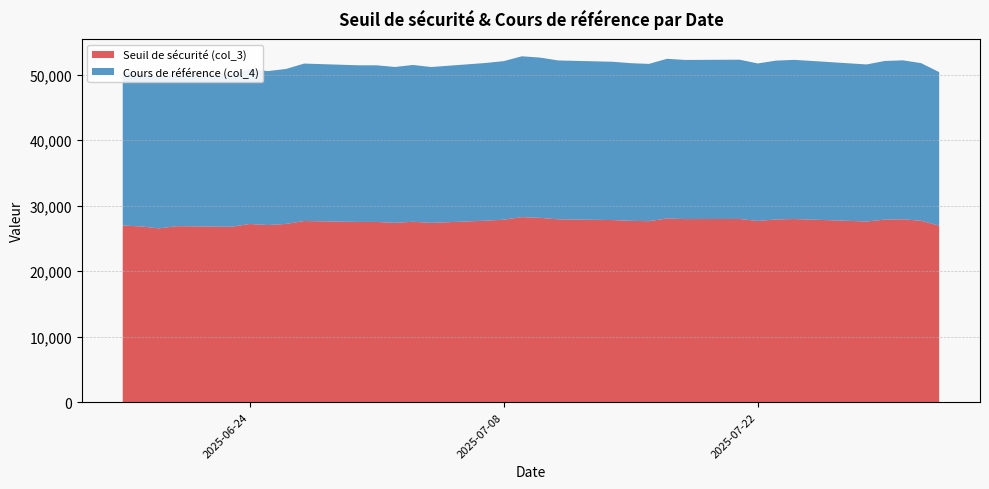

Reading left to right, list all the values displayed in this chart.

Seuil de sécurité (col_3): 2025-06-17=26949.8	2025-06-18=26815.5	2025-06-19=26516.0	2025-06-20=26853.1	2025-06-23=26759.4	2025-06-24=27187.8	2025-06-25=27023.1	2025-06-26=27196.7	2025-06-27=27638.2	2025-06-30=27496.1	2025-07-01=27496.1	2025-07-02=27358.6	2025-07-03=27524.2	2025-07-04=27355.6	2025-07-07=27684.7	2025-07-08=27837.9	2025-07-09=28232.0	2025-07-10=28125.3	2025-07-11=27893.6	2025-07-14=27784.7	2025-07-15=27669.3	2025-07-16=27610.8	2025-07-17=28026.6	2025-07-18=27932.9	2025-07-21=27954.0	2025-07-22=27648.2	2025-07-23=27876.9	2025-07-24=27940.3	2025-07-25=27850.1	2025-07-28=27565.9	2025-07-29=27850.0	2025-07-30=27901.6	2025-07-31=27675.3	2025-08-01=26939.9
Cours de référence (col_4): 2025-06-17=23434.7	2025-06-18=23317.8	2025-06-19=23057.4	2025-06-20=23350.5	2025-06-23=23269.0	2025-06-24=23641.6	2025-06-25=23498.3	2025-06-26=23649.3	2025-06-27=24033.2	2025-06-30=23909.6	2025-07-01=23909.6	2025-07-02=23790.1	2025-07-03=23934.1	2025-07-04=23787.5	2025-07-07=24073.7	2025-07-08=24206.9	2025-07-09=24549.6	2025-07-10=24456.8	2025-07-11=24255.3	2025-07-14=24160.6	2025-07-15=24060.3	2025-07-16=24009.4	2025-07-17=24370.9	2025-07-18=24289.5	2025-07-21=24307.8	2025-07-22=24041.9	2025-07-23=24240.8	2025-07-24=24295.9	2025-07-25=24217.5	2025-07-28=23970.4	2025-07-29=24217.4	2025-07-30=24262.2	2025-07-31=24065.5	2025-08-01=23426.0